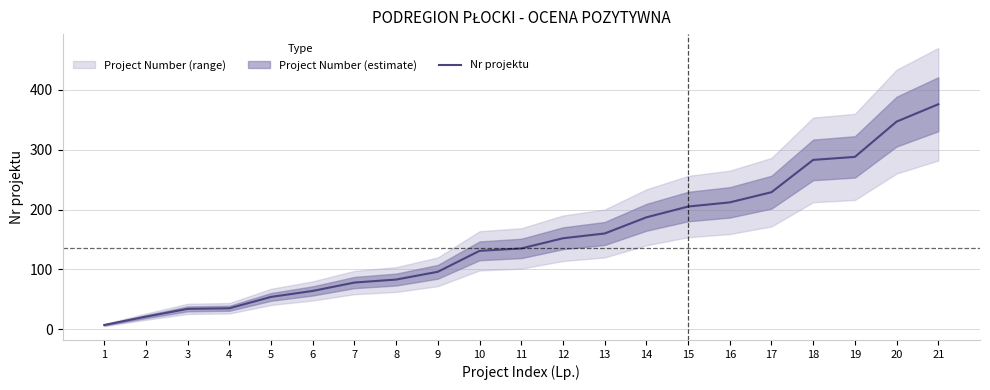

Rank the categories by value from lowest to highest.

1, 2, 3, 4, 5, 6, 7, 8, 9, 10, 11, 12, 13, 14, 15, 16, 17, 18, 19, 20, 21